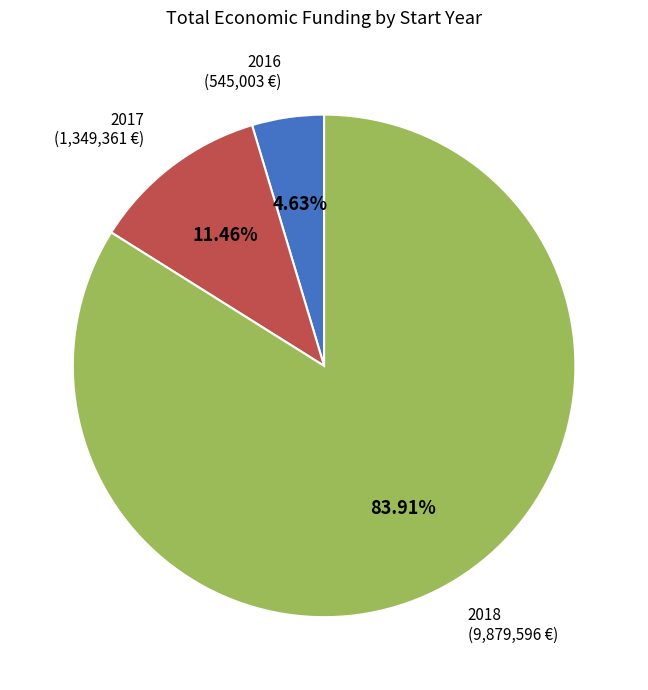

Which has a higher value, 2018 or 2017?

2018